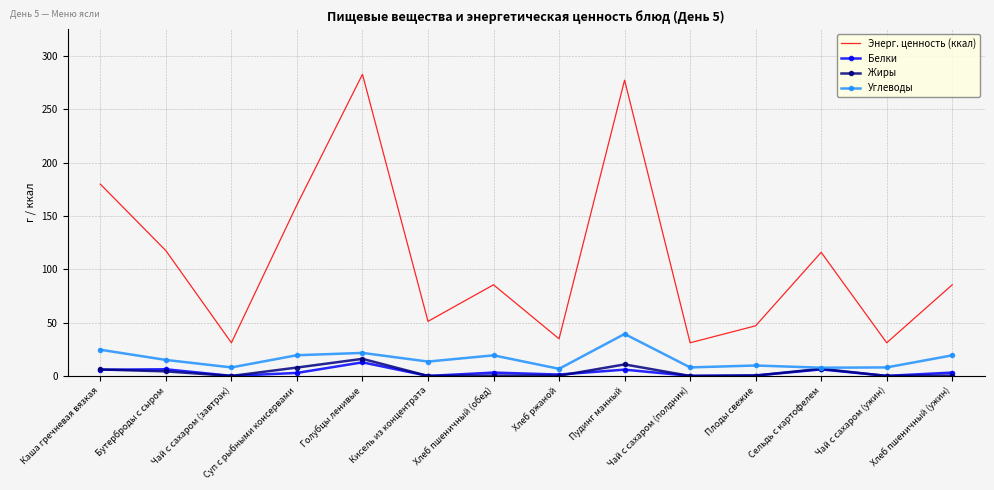

What is the average value of the Жиры series?

3.8